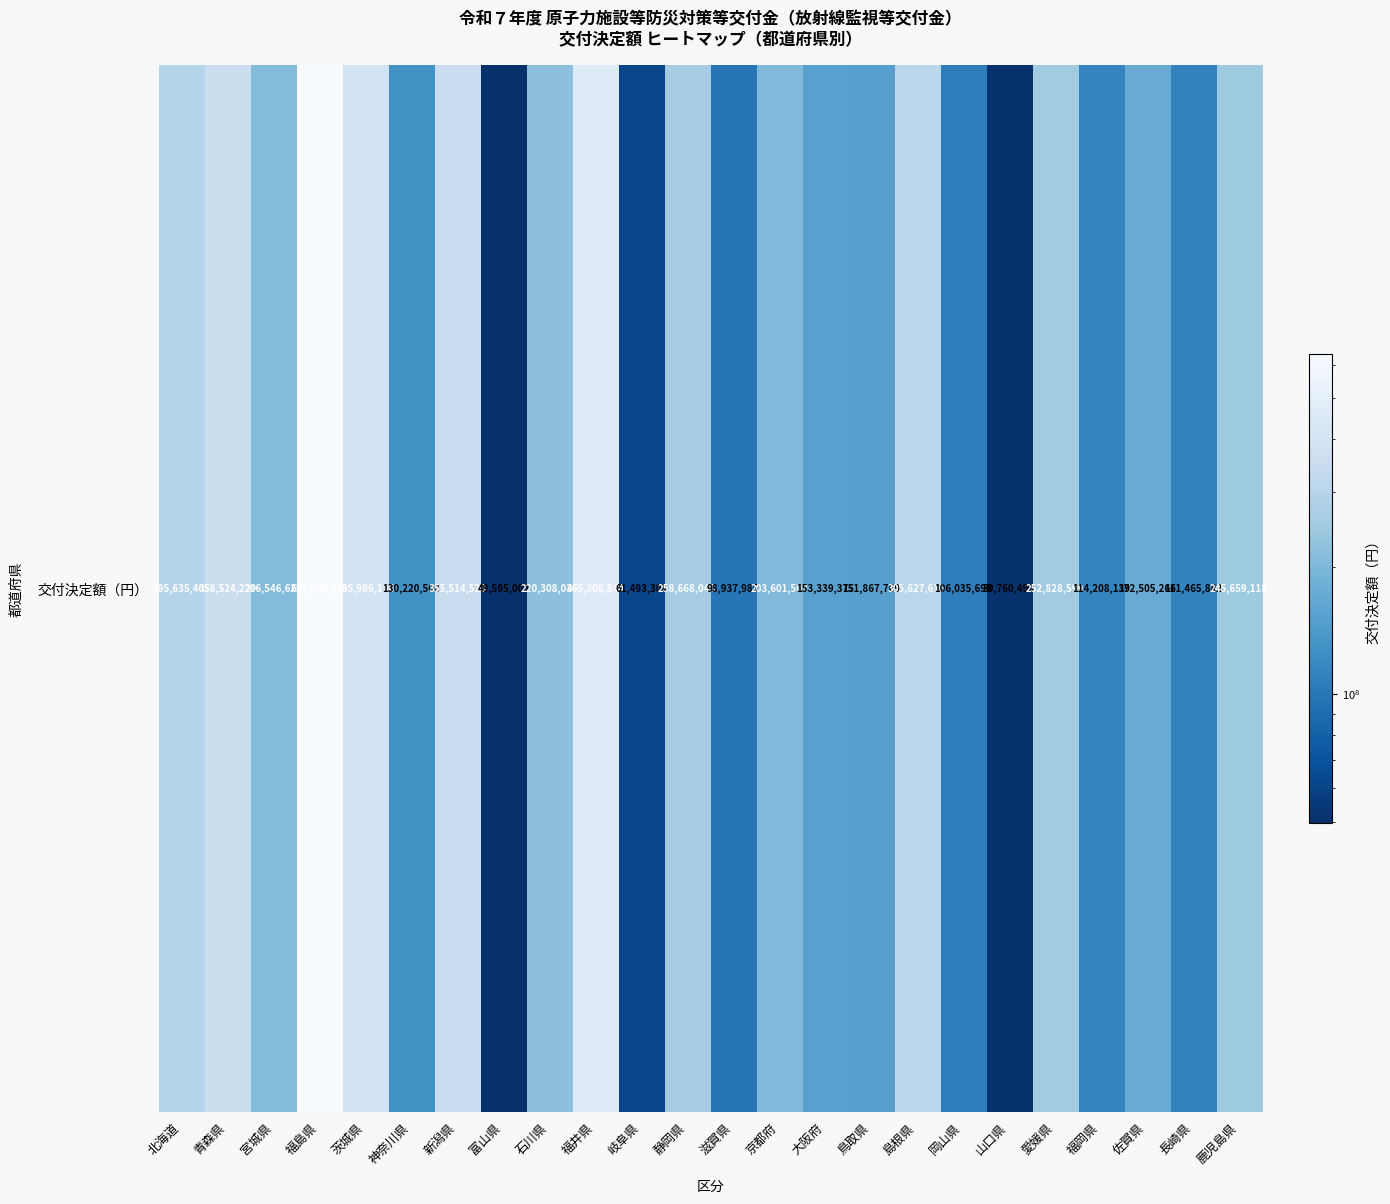

What is the change in value from 滋賀県 to 鳥取県?

+52929784